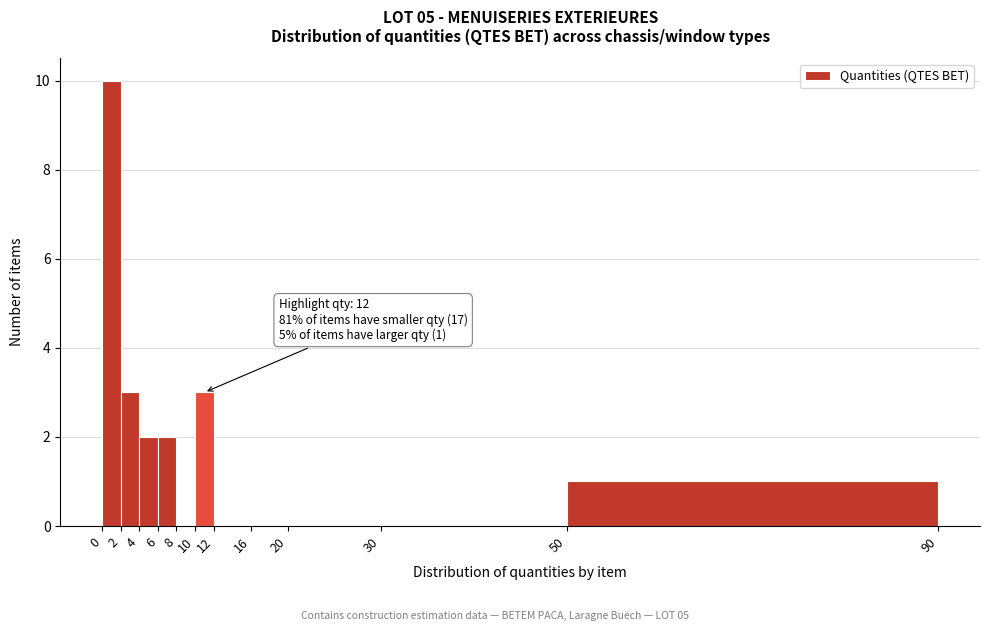

Over which range of the x-axis is the bar tallest?

0 to 2